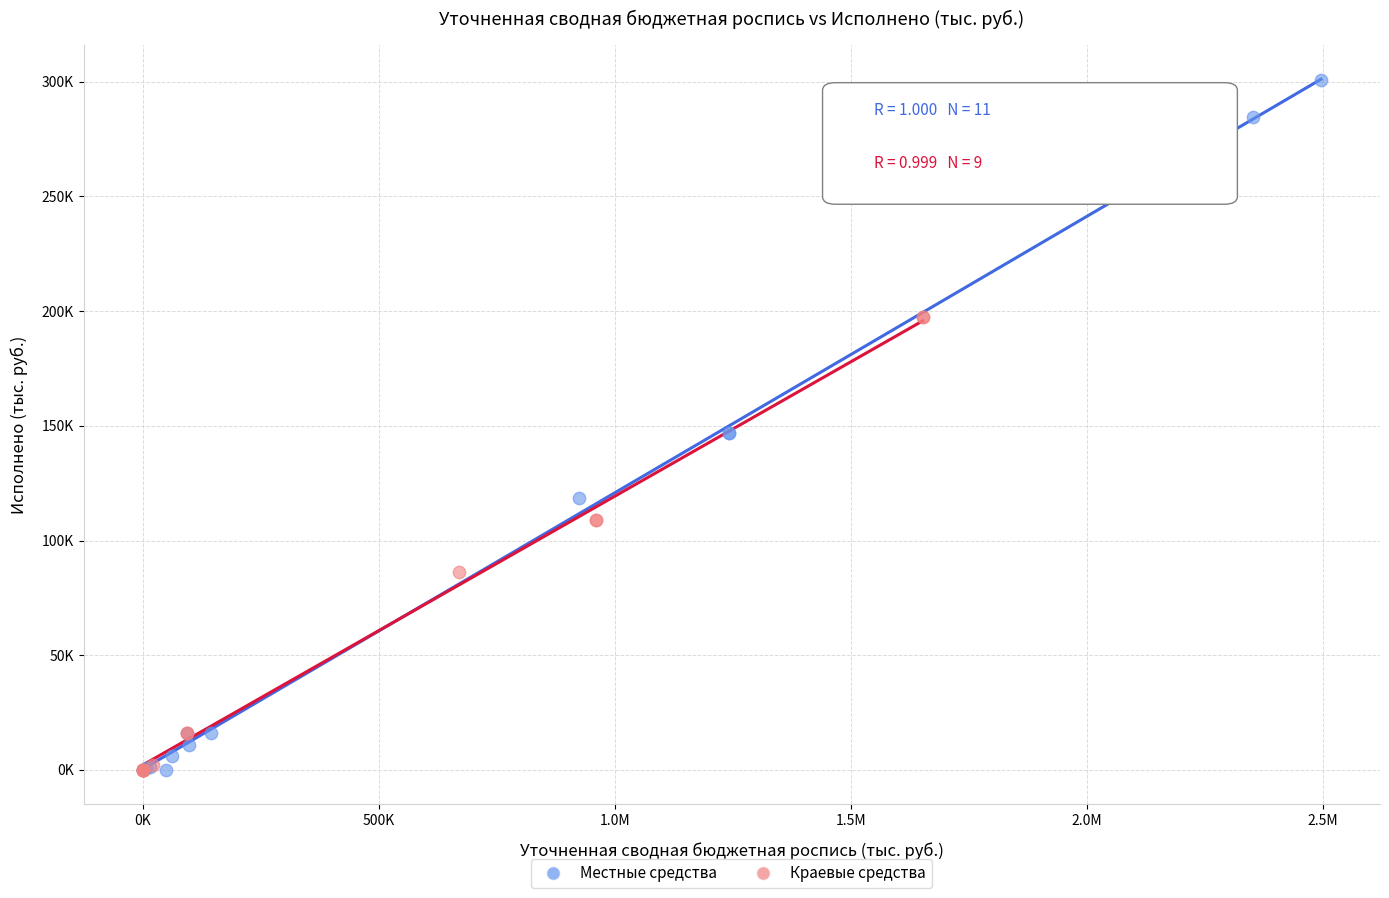

Which series reaches the maximum Y coordinate?

Местные средства